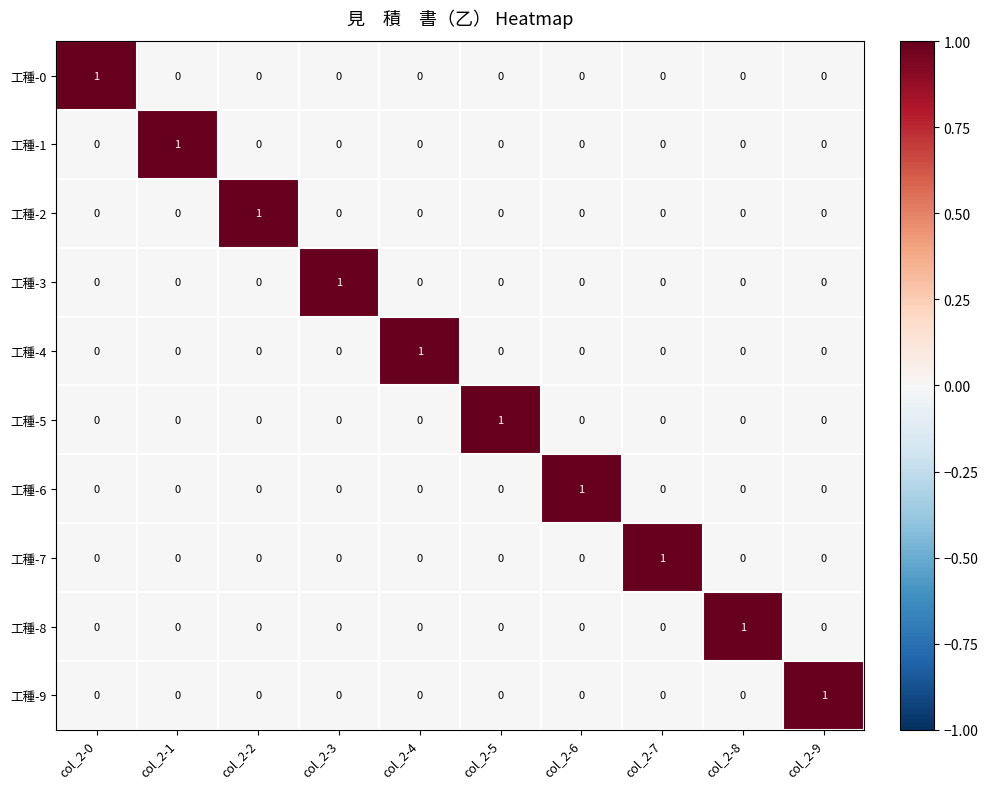

The 工種-6 series shows 0 at col_2-9. True or false?

True